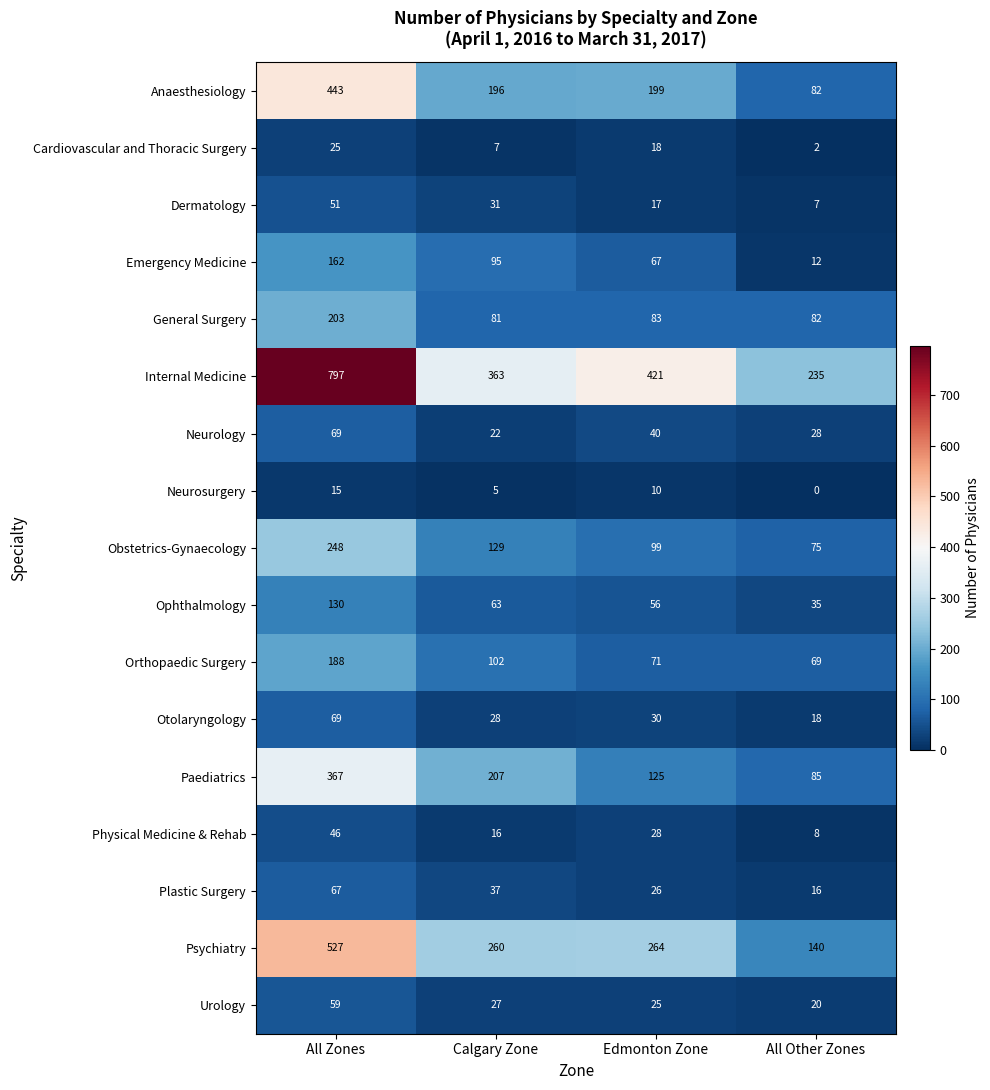

List the labels in order of Neurology value, largest first.

All Zones, Edmonton Zone, All Other Zones, Calgary Zone